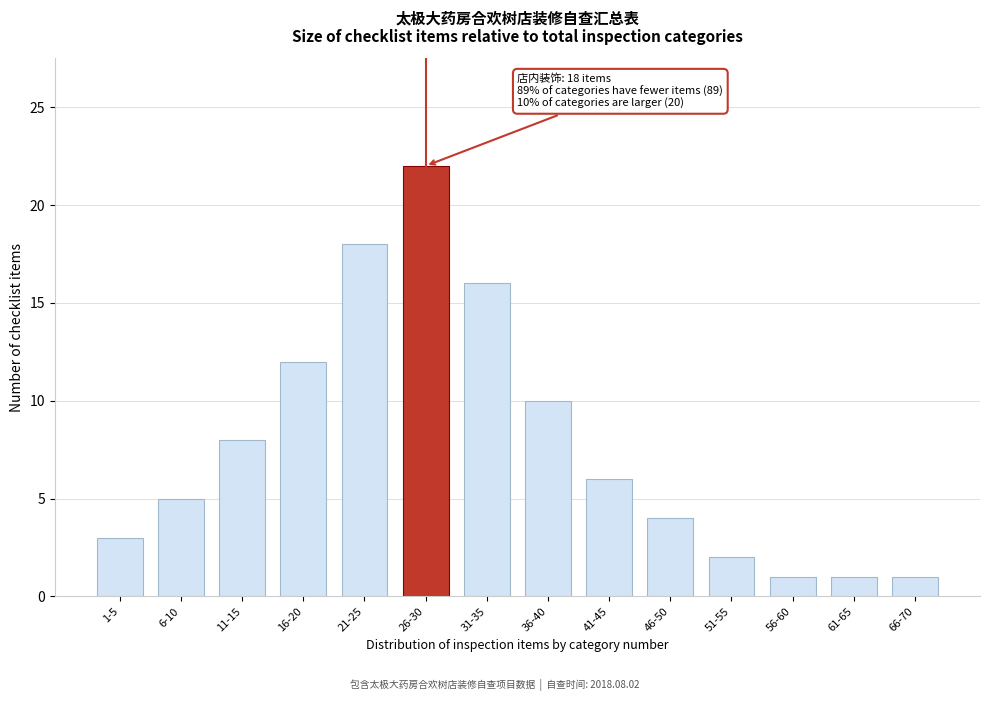

Reading left to right, list all the values displayed in this chart.

1-5=3	6-10=5	11-15=8	16-20=12	21-25=18	26-30=22	31-35=16	36-40=10	41-45=6	46-50=4	51-55=2	56-60=1	61-65=1	66-70=1